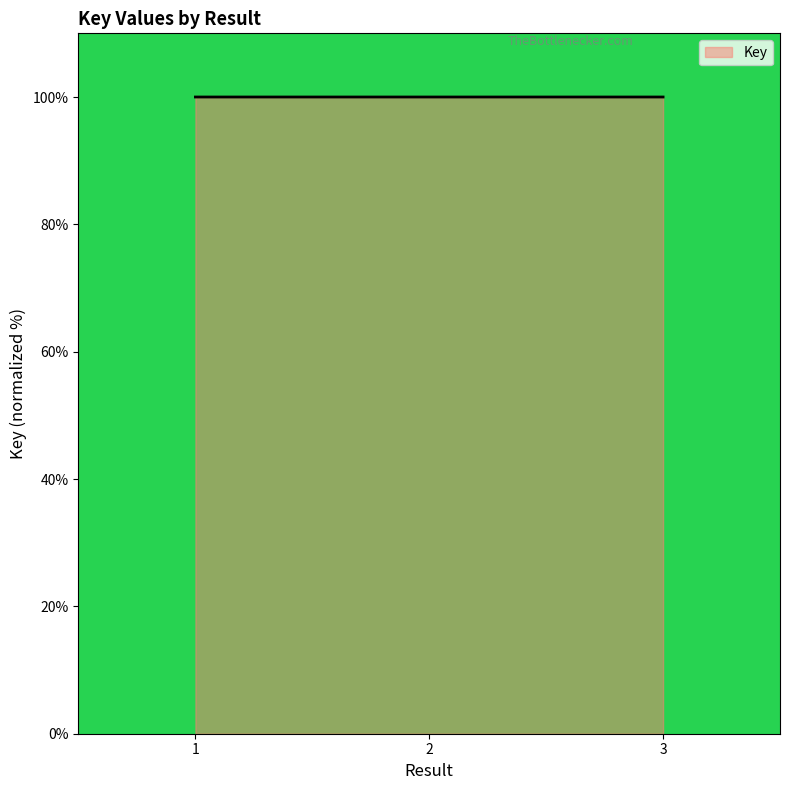

The value at 2 is 30.3. True or false?

False